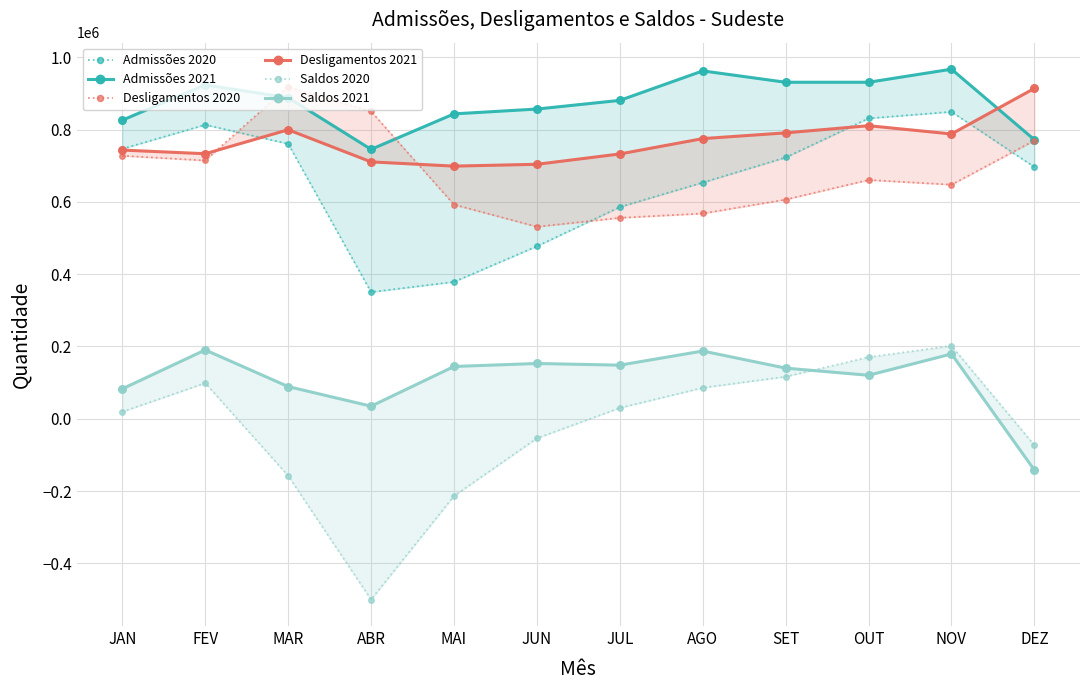

How many interior local valleys does the Admissões 2021 series have?

2